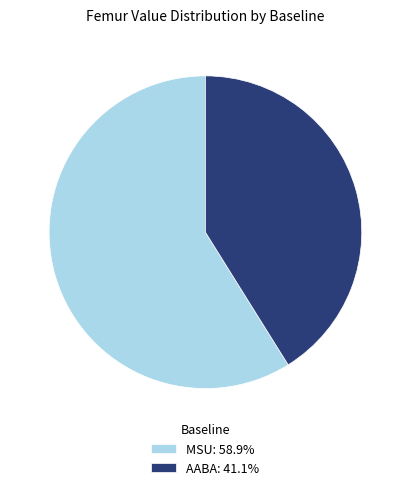

Which slice is the smallest?

AABA